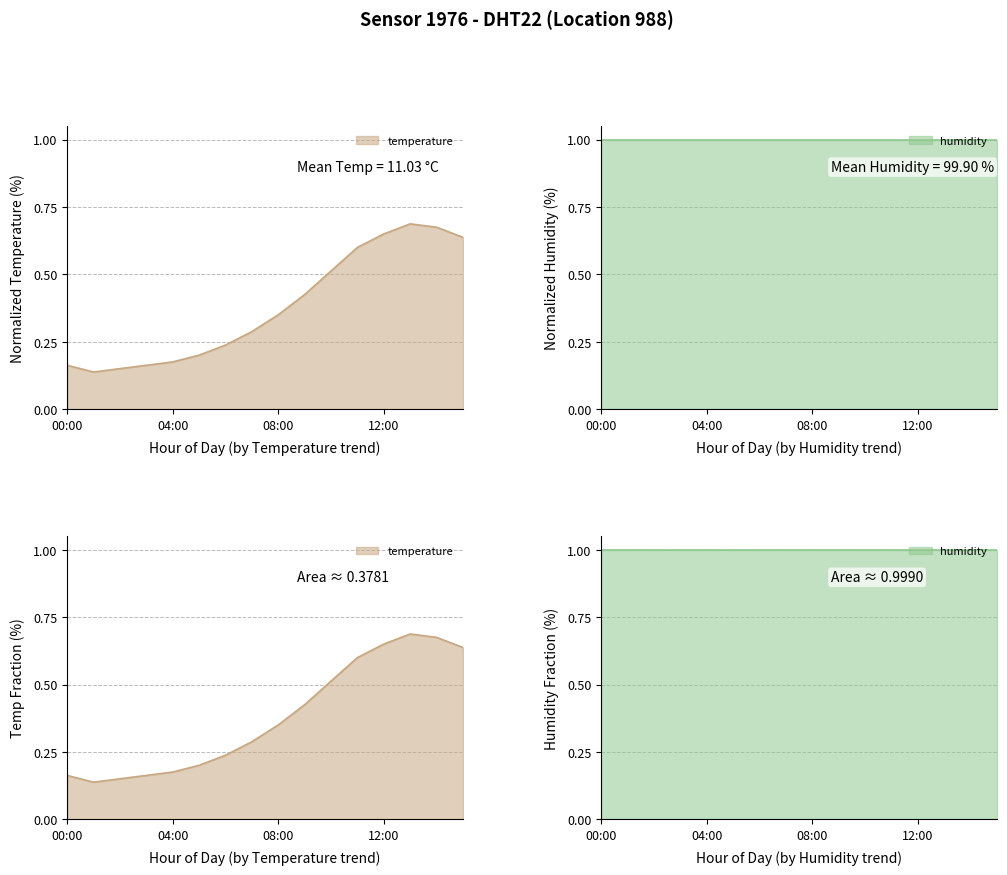

What is the smallest value displayed?

0.1